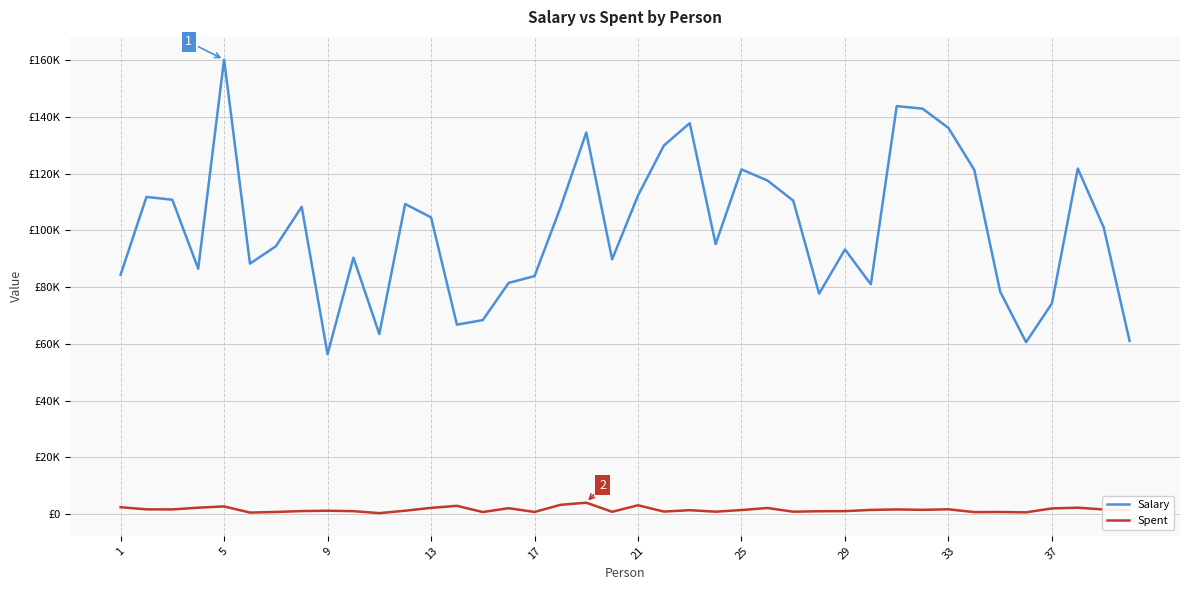

What are all the series names shown in the legend?

Salary, Spent